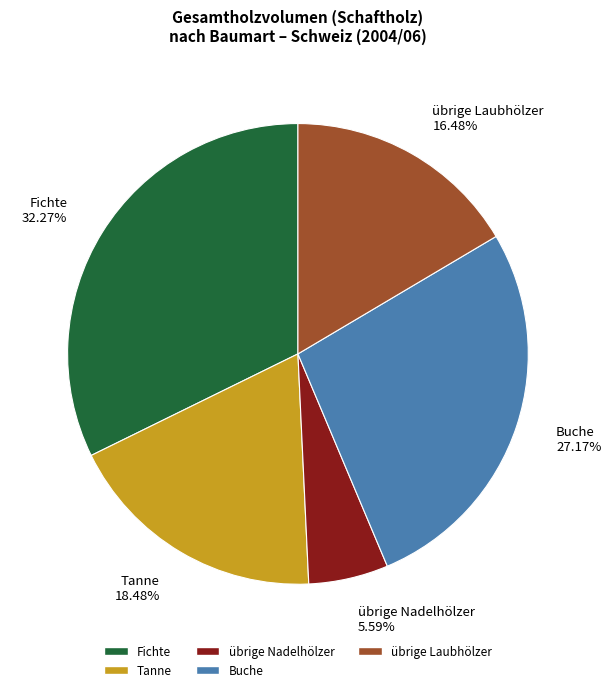

What is the ratio of the value at Buche to the value at übrige Laubhölzer?

1.6